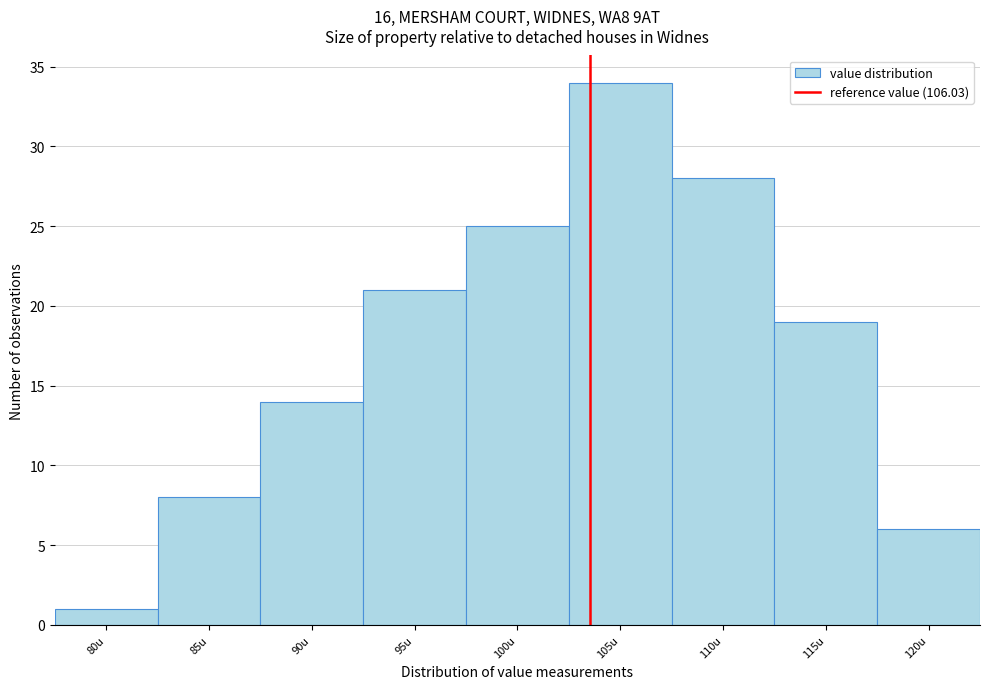

Reading right to left, list all the values displayed in this chart.

120u=6	115u=19	110u=28	105u=34	100u=25	95u=21	90u=14	85u=8	80u=1